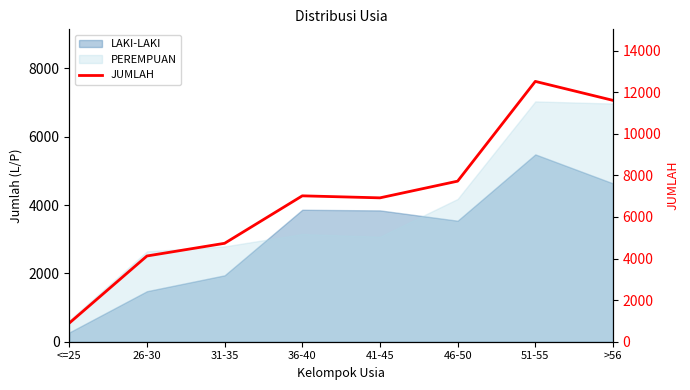

True or false: there are more than 0 points higher than both neighbors.

True